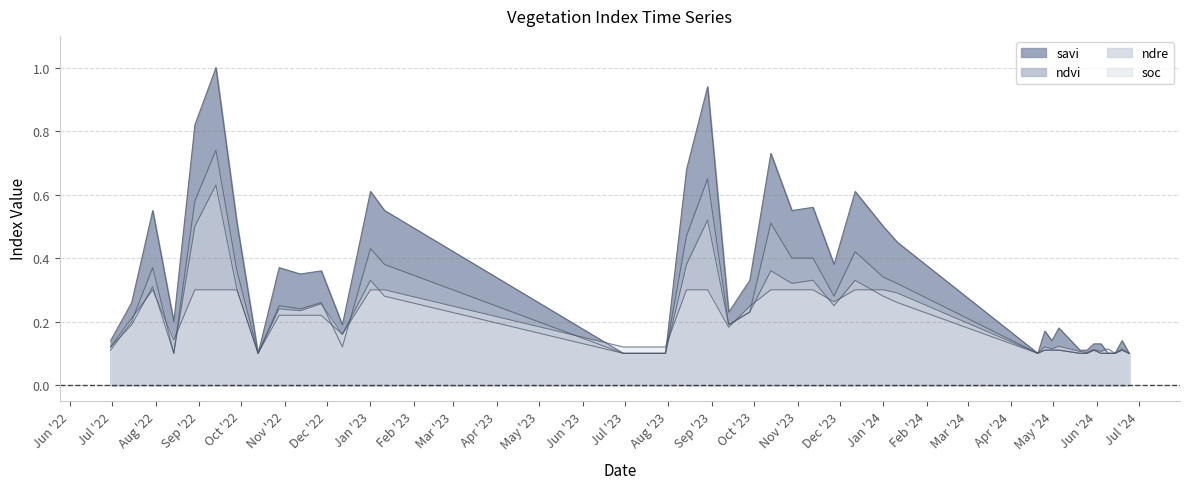

How many lines are shown in the chart?

4